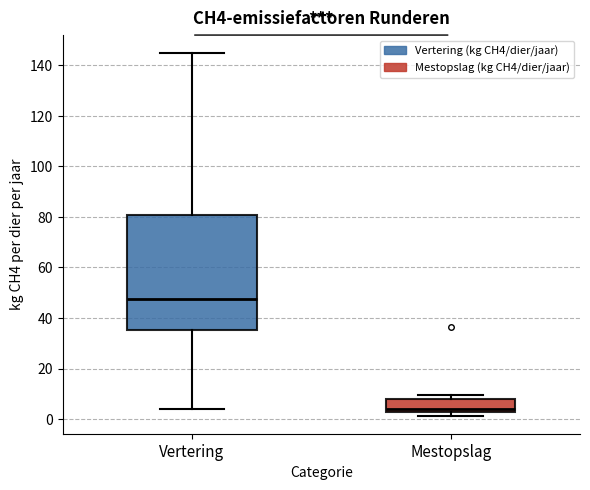

Reading left to right, transcribe this box plot: for each box, give where its median line is, the range the box spans, and where its two whiskers end, as read against the y-axis. The values are not printed on the chart, so give them approximately, as read against the axis.

Vertering: median 48, box 36 to 80, whiskers 4 to 144
Mestopslag: median 4, box 2 to 8, whiskers 2 (just below the box's lower edge) to 10